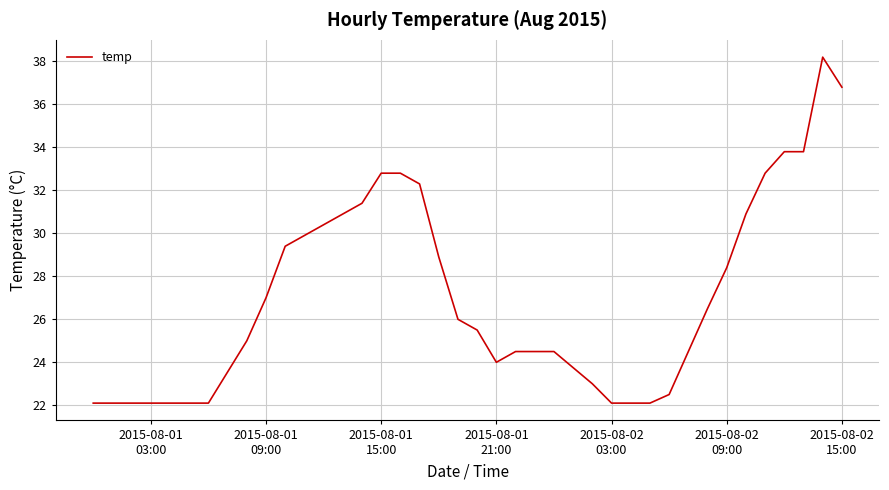

How many values are below 26?

18